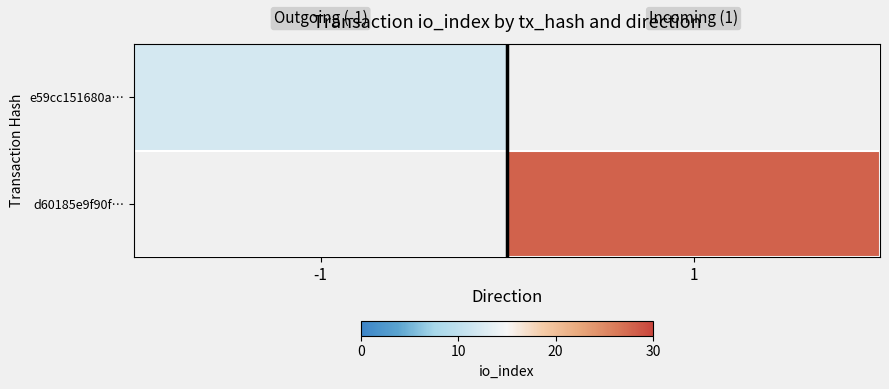

Which label corresponds to the smallest value in the chart?

-1